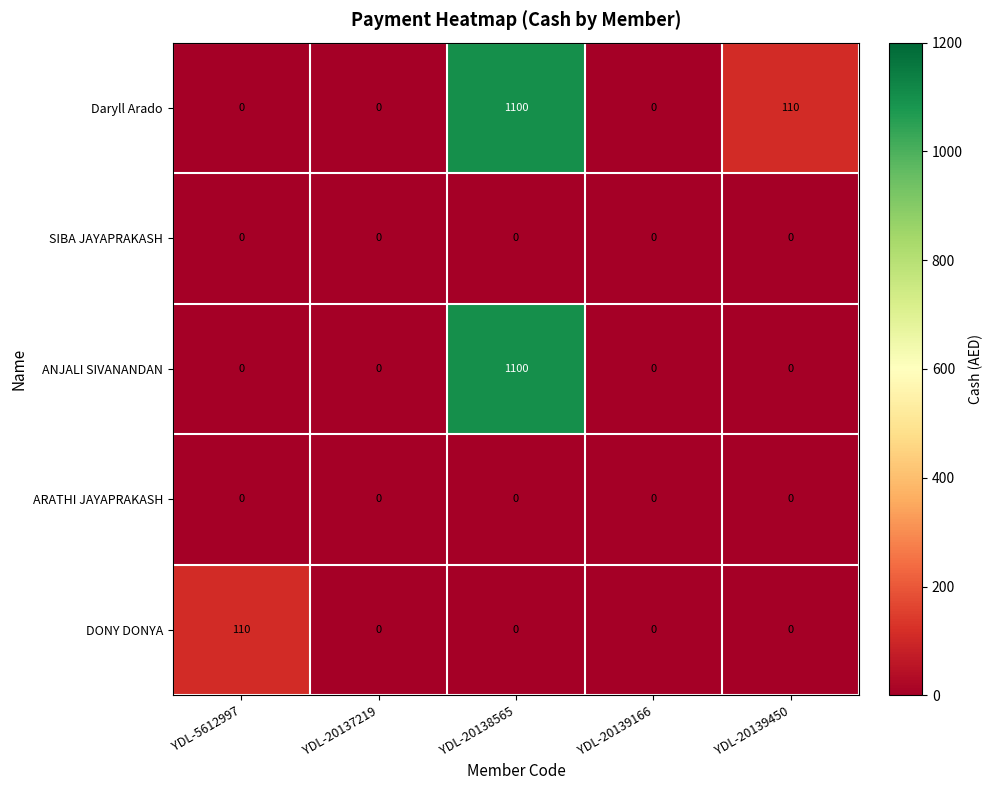

Reading left to right, extract all data points from this chart.

Daryll Arado: 0	0	1100	0	110
SIBA JAYAPRAKASH: 0	0	0	0	0
ANJALI SIVANANDAN: 0	0	1100	0	0
ARATHI JAYAPRAKASH: 0	0	0	0	0
DONY DONYA: 110	0	0	0	0